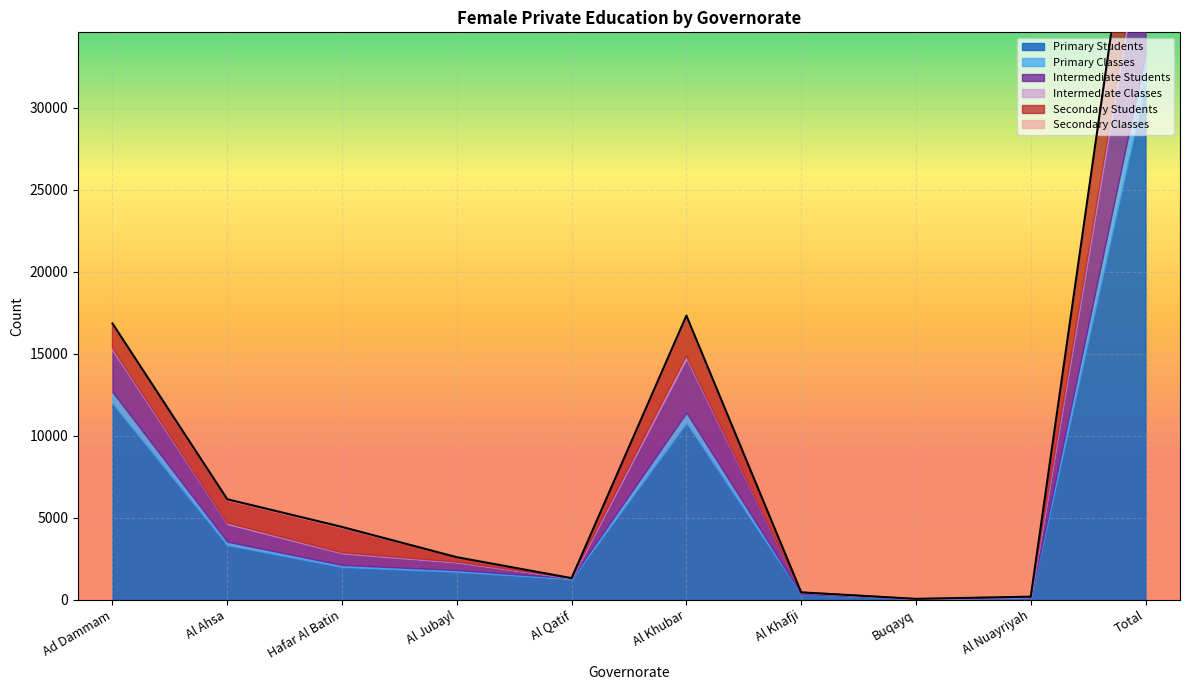

Where is the first local maximum for Secondary Classes?

Hafar Al Batin